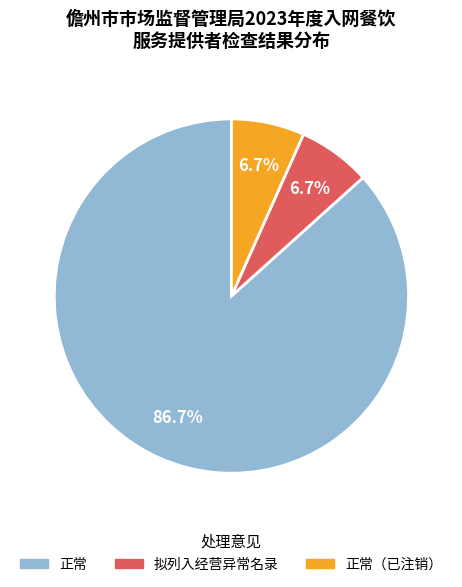

How many segments does this pie chart have?

3